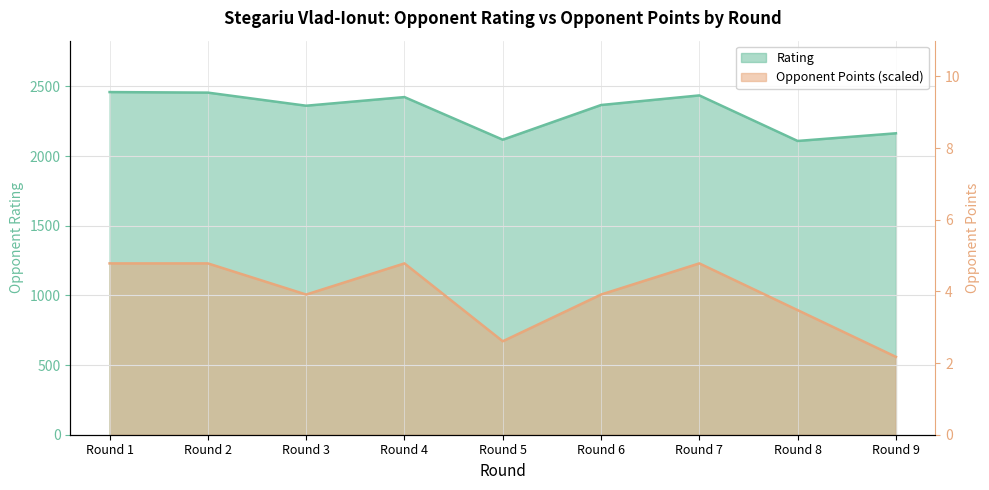

At Round 6, list the series in order from smallest to largest.

Opponent Points, Rating